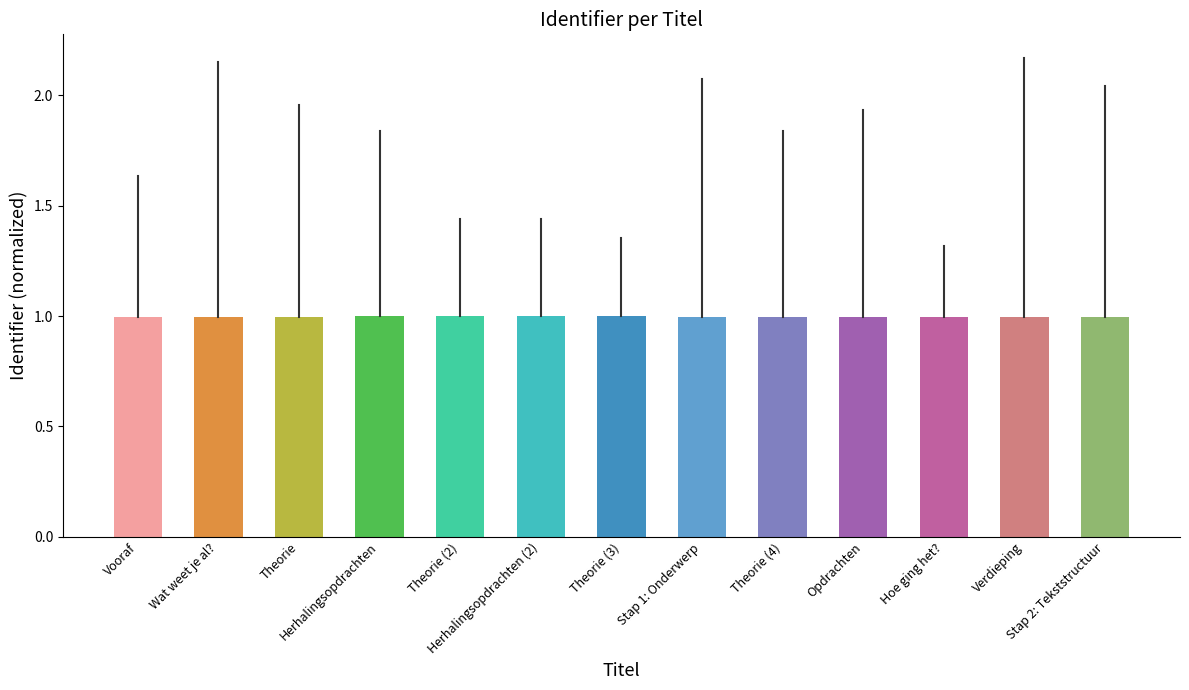

What is the maximum value shown in the chart?

1.0